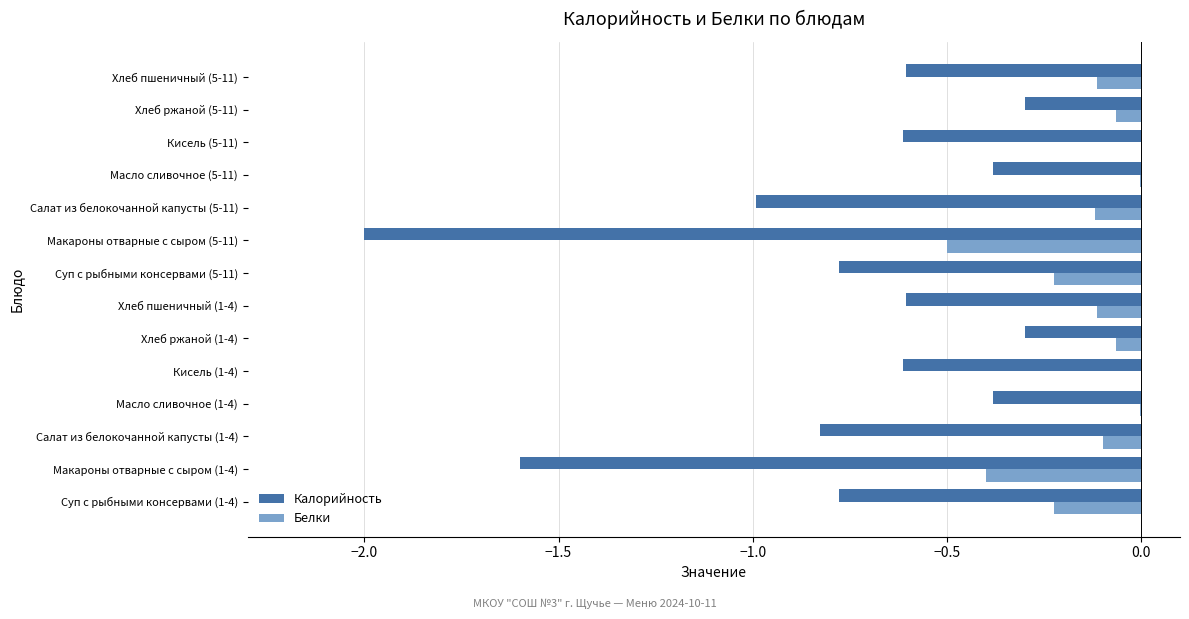

Where is Калорийность nearest to the value -1?

Салат из белокочанной капусты (5-11)